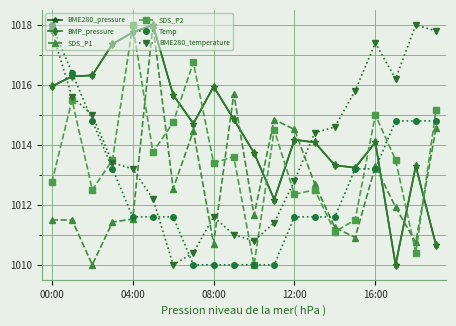

Is this an area chart (filled region under the line)?

No